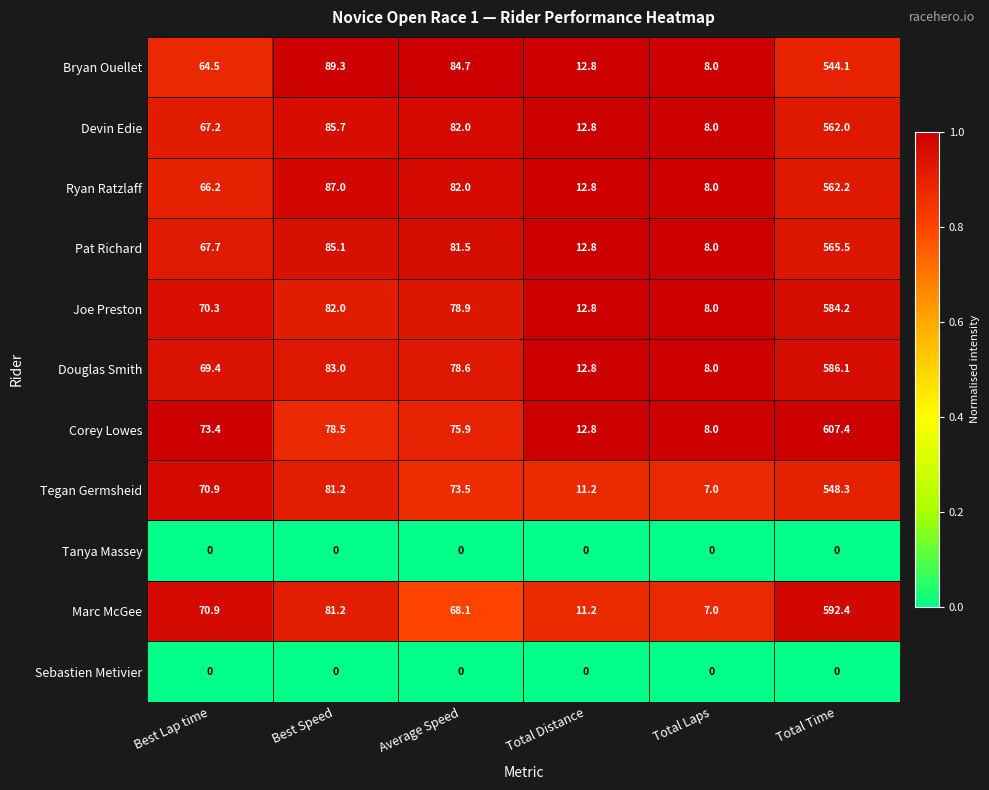

Rank the categories by Marc McGee value from lowest to highest.

Total Laps, Total Distance, Average Speed, Best Lap time, Best Speed, Total Time